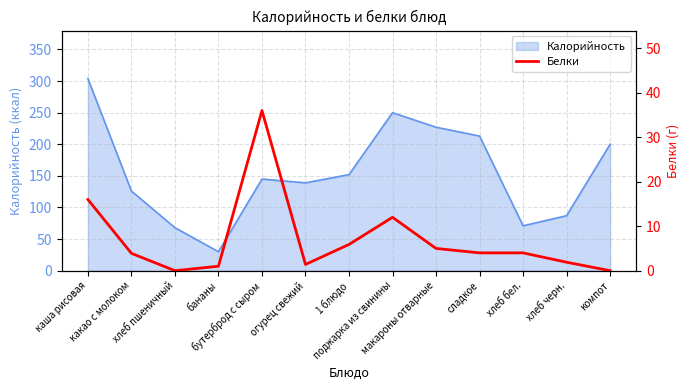

What is the maximum value for Калорийность?

304